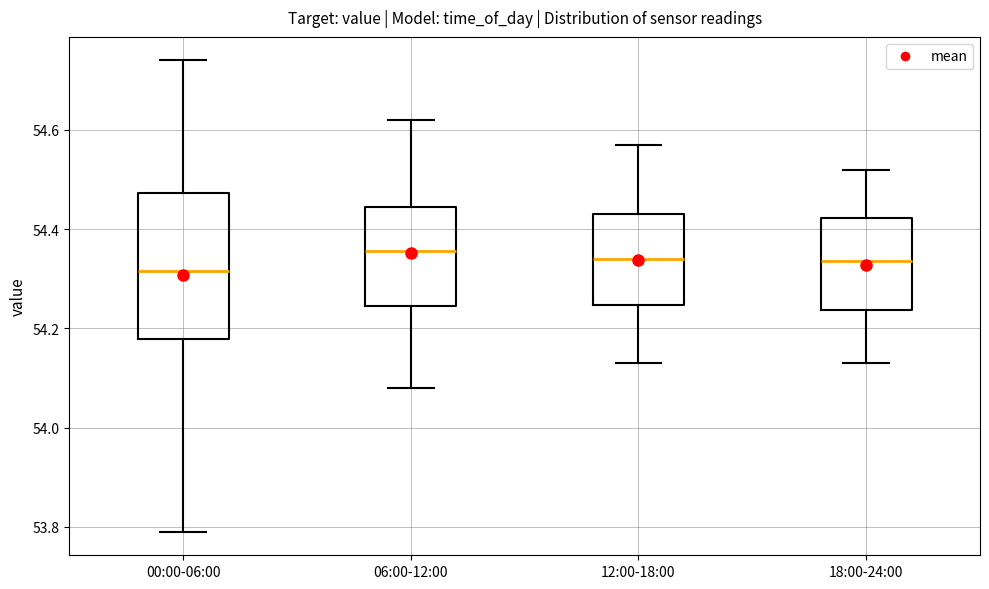

Reading left to right, transcribe this box plot: for each box, give where its median line is, the range the box spans, and where its two whiskers end, as read against the y-axis. The values are not printed on the chart, so give them approximately, as read against the axis.

00:00-06:00: median 54.32, box 54.18 to 54.48, whiskers 53.80 to 54.74
06:00-12:00: median 54.36, box 54.24 to 54.44, whiskers 54.08 to 54.62
12:00-18:00: median 54.34, box 54.24 to 54.44, whiskers 54.14 to 54.58
18:00-24:00: median 54.34, box 54.24 to 54.42, whiskers 54.14 to 54.52